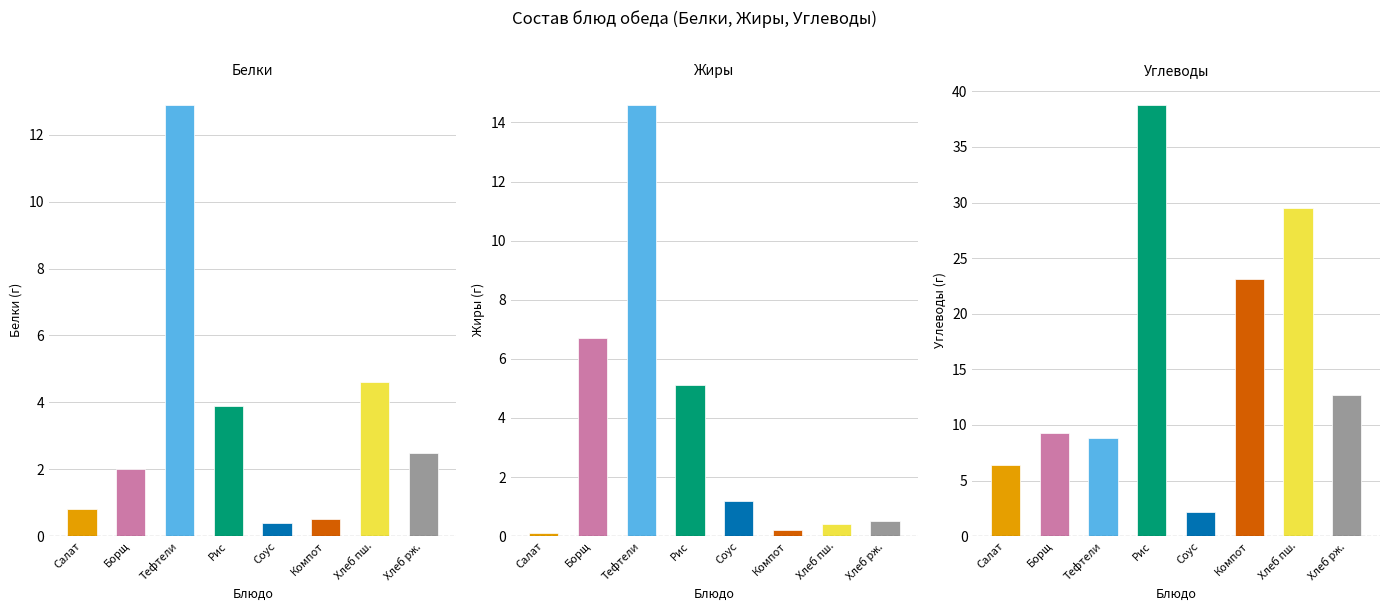

What is the difference between the Жиры values at Тефтели and Рис?

9.5